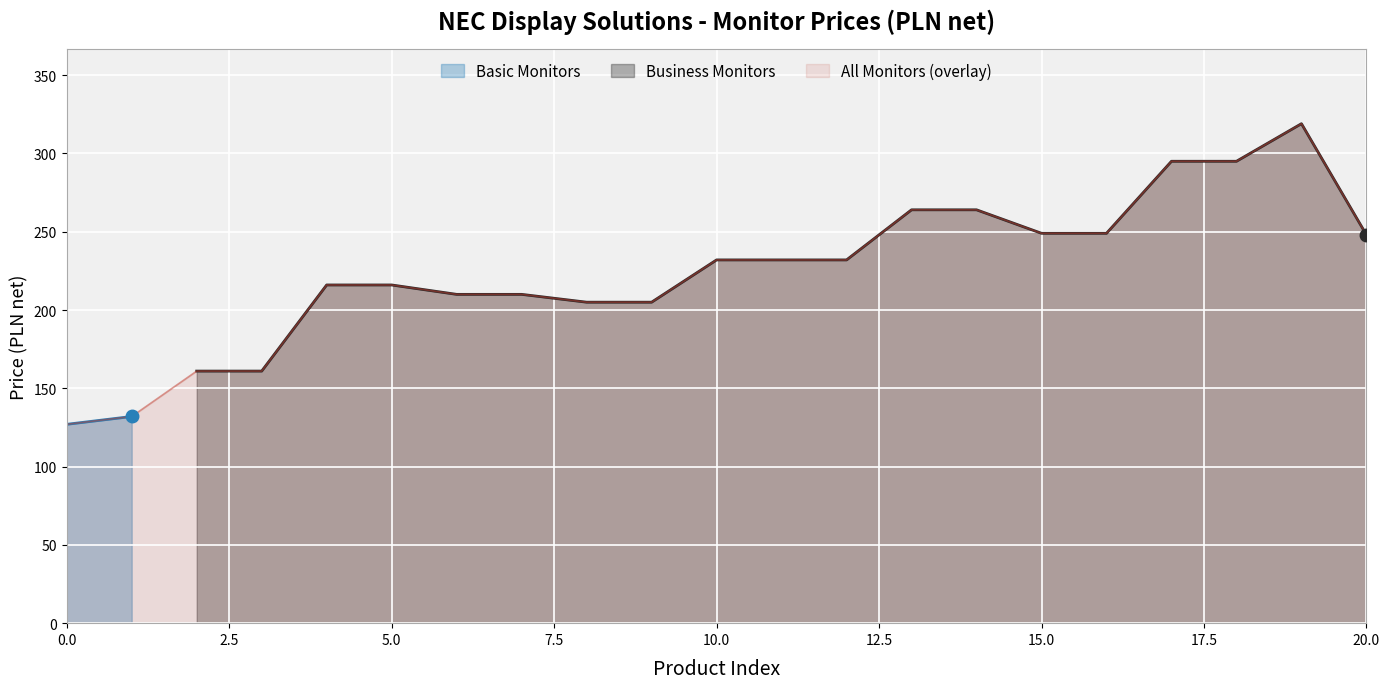

What is the sum of all values?

4463